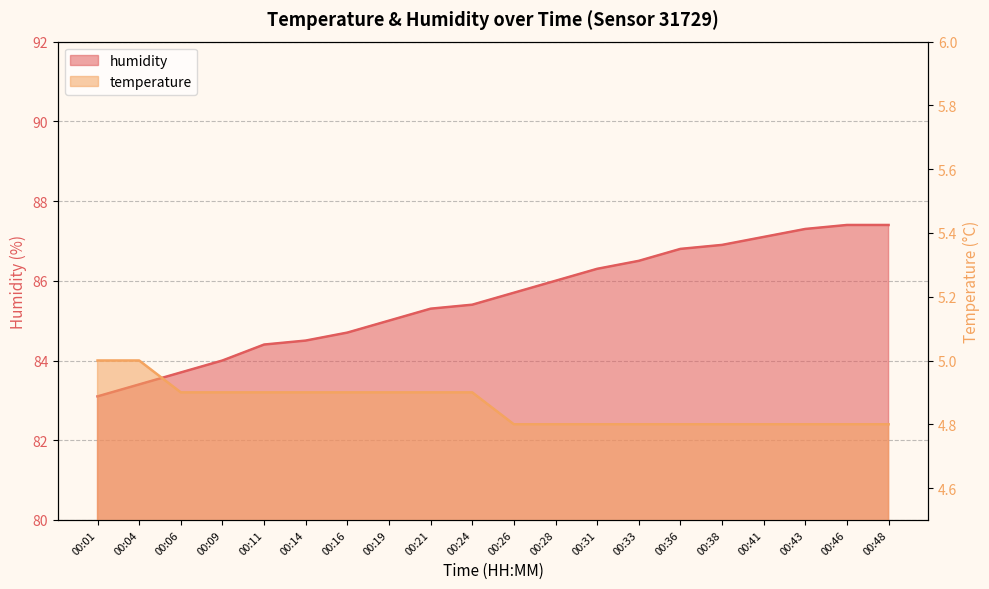

The value of humidity at 00:33 is 86.5. True or false?

True